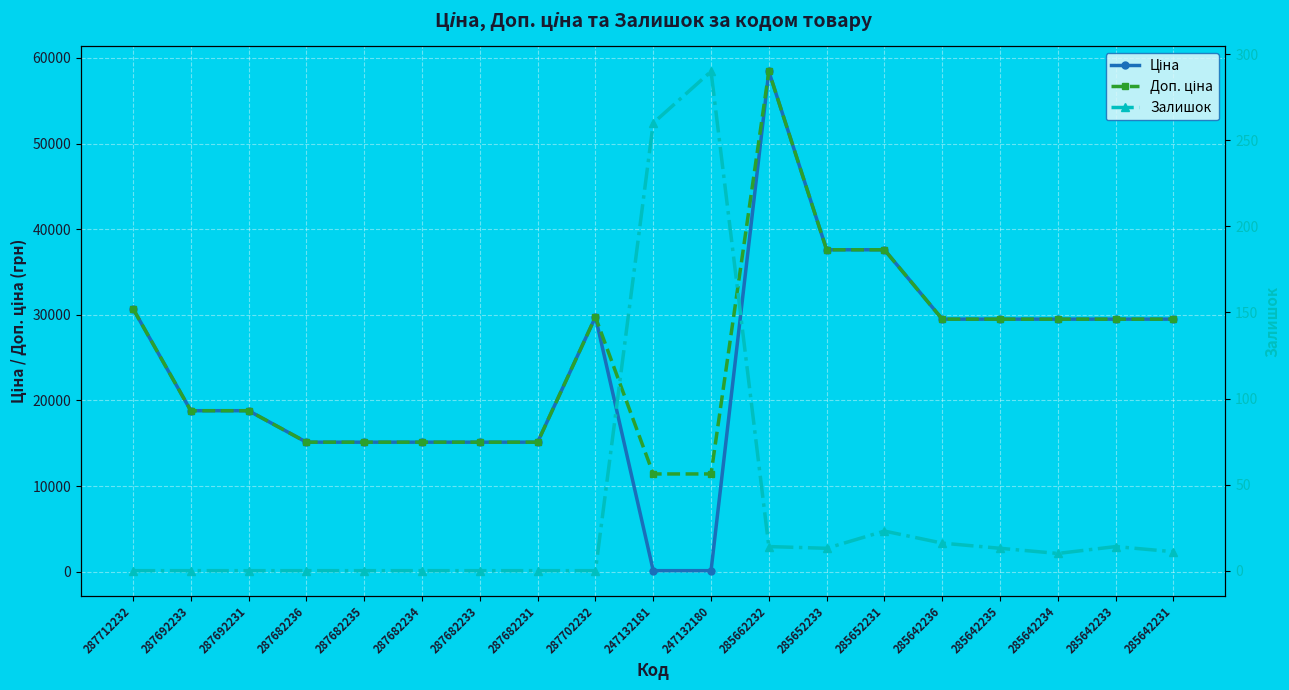

Is it true that Доп. ціна equals 9203.5 at 287712232?

False